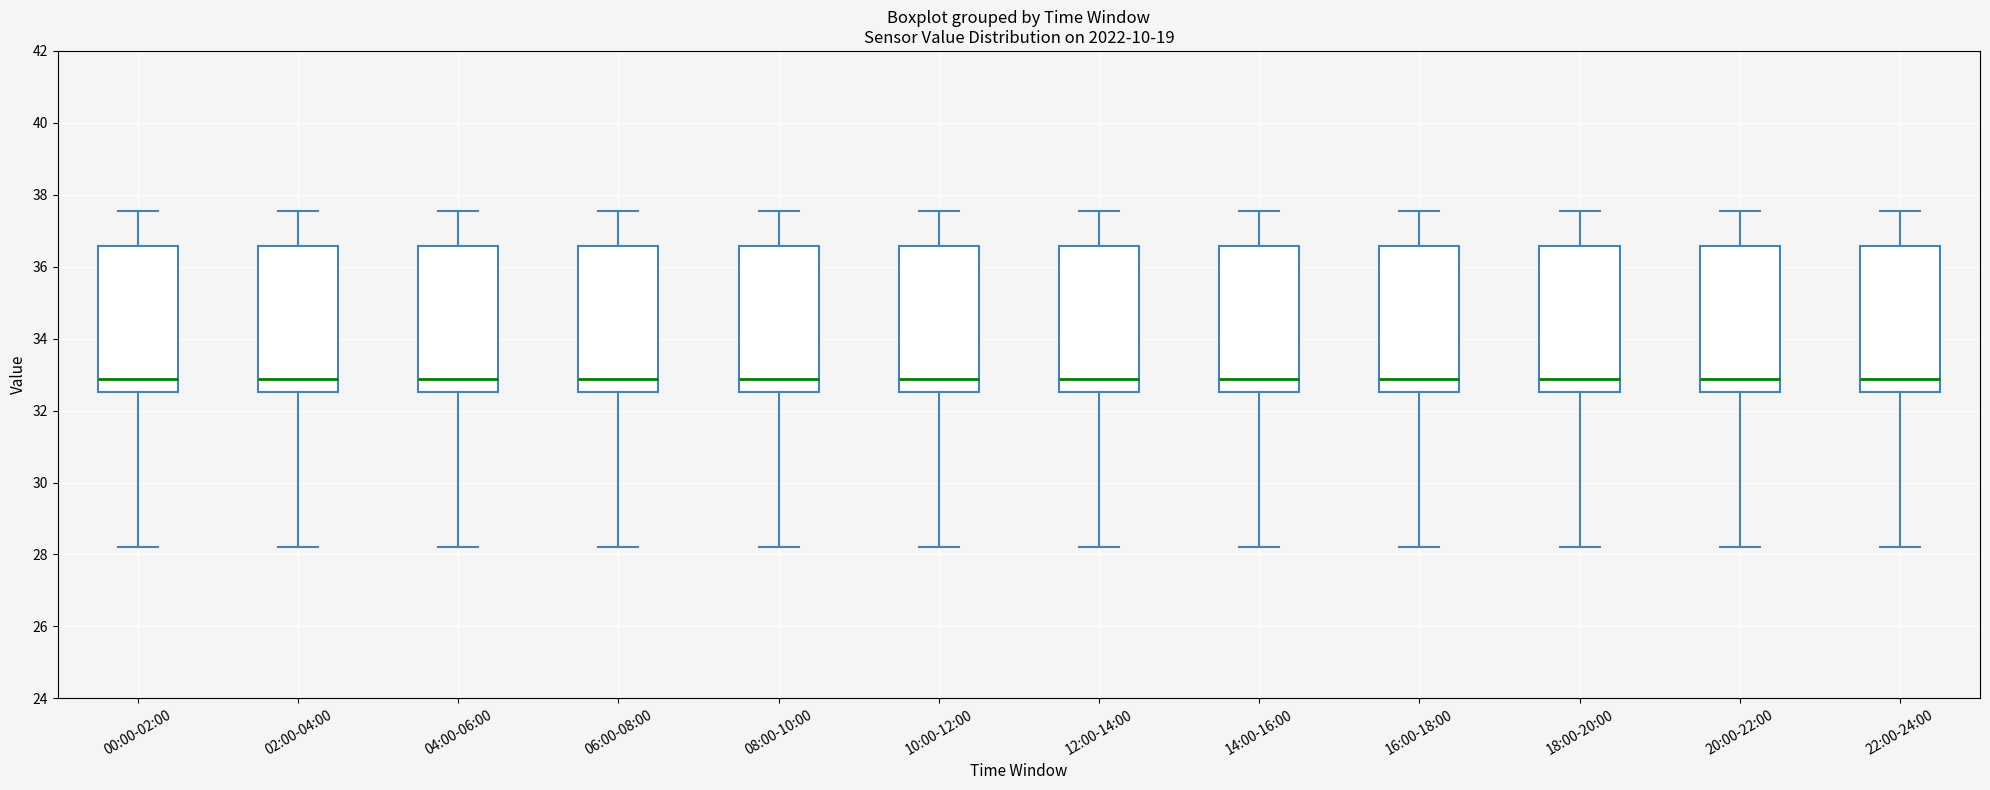

Reading left to right, transcribe this box plot: for each box, give where its median line is, the range the box spans, and where its two whiskers end, as read against the y-axis. The values are not printed on the chart, so give them approximately, as read against the axis.

00:00-02:00: median 32.8, box 32.6 to 36.6, whiskers 28.2 to 37.6
02:00-04:00: median 32.8, box 32.6 to 36.6, whiskers 28.2 to 37.6
04:00-06:00: median 32.8, box 32.6 to 36.6, whiskers 28.2 to 37.6
06:00-08:00: median 32.8, box 32.6 to 36.6, whiskers 28.2 to 37.6
08:00-10:00: median 32.8, box 32.6 to 36.6, whiskers 28.2 to 37.6
10:00-12:00: median 32.8, box 32.6 to 36.6, whiskers 28.2 to 37.6
12:00-14:00: median 32.8, box 32.6 to 36.6, whiskers 28.2 to 37.6
14:00-16:00: median 32.8, box 32.6 to 36.6, whiskers 28.2 to 37.6
16:00-18:00: median 32.8, box 32.6 to 36.6, whiskers 28.2 to 37.6
18:00-20:00: median 32.8, box 32.6 to 36.6, whiskers 28.2 to 37.6
20:00-22:00: median 32.8, box 32.6 to 36.6, whiskers 28.2 to 37.6
22:00-24:00: median 32.8, box 32.6 to 36.6, whiskers 28.2 to 37.6